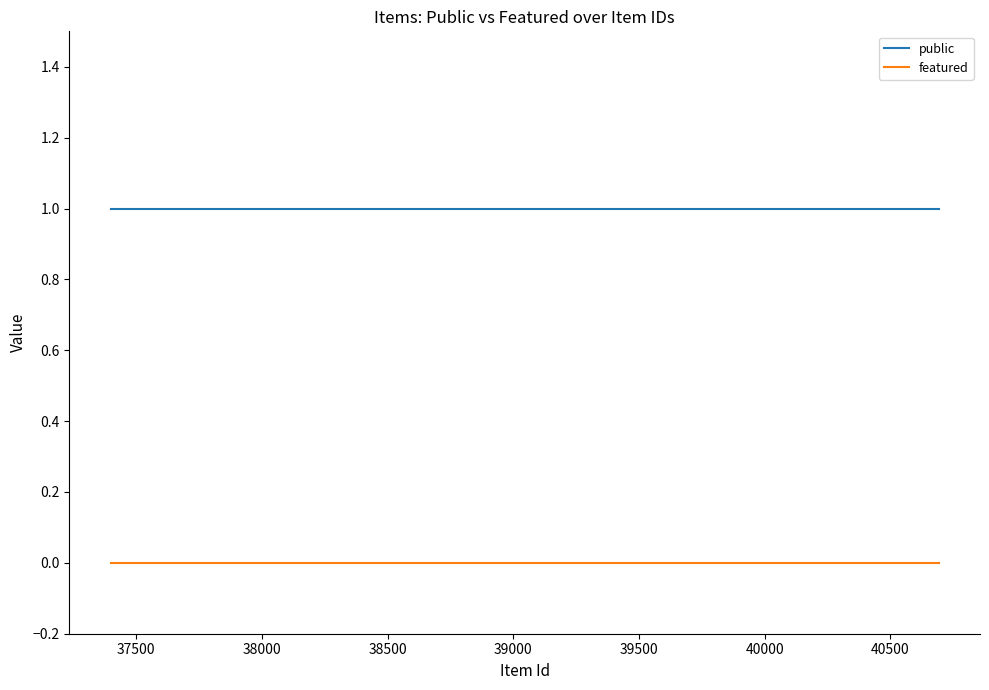

Which series has the largest range (max minus min)?

public